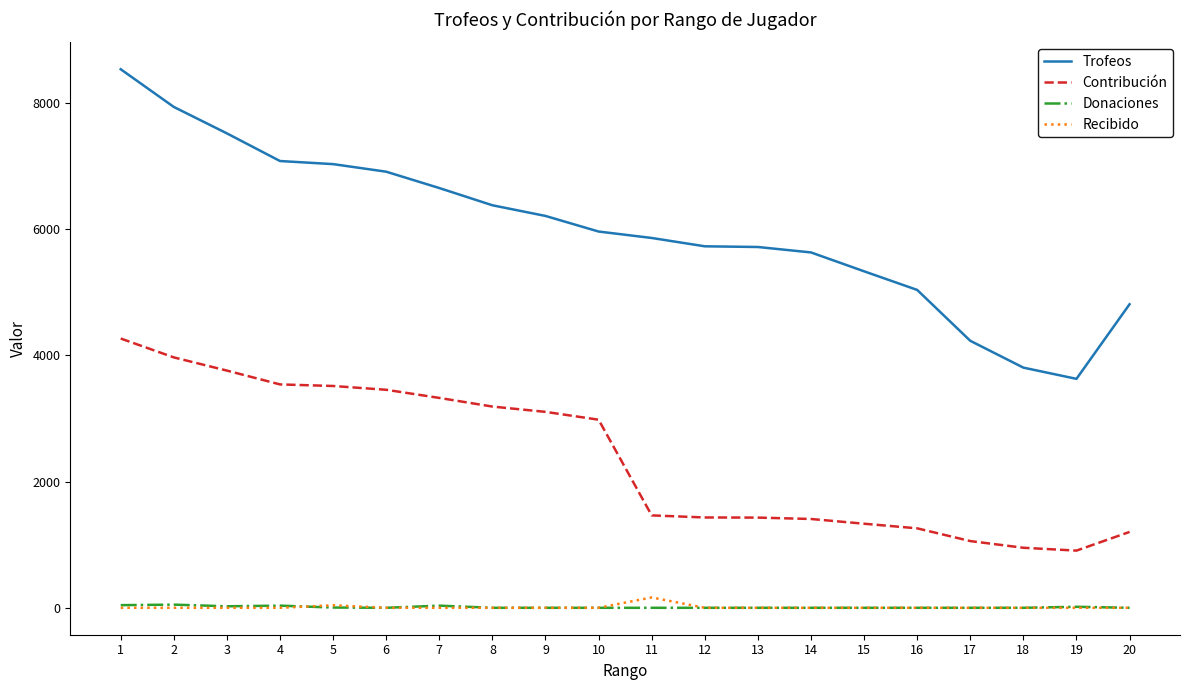

What is the difference between the second highest and second lowest values in the Donaciones series?

42